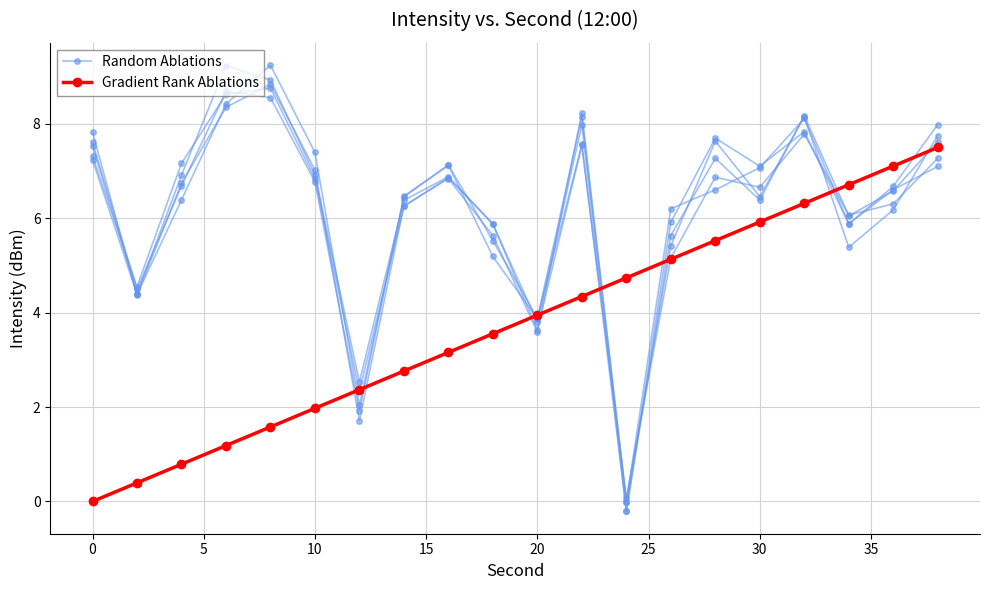

After their last crossing, which series has the higher values: Random Ablations or Gradient Rank Ablations?

Gradient Rank Ablations